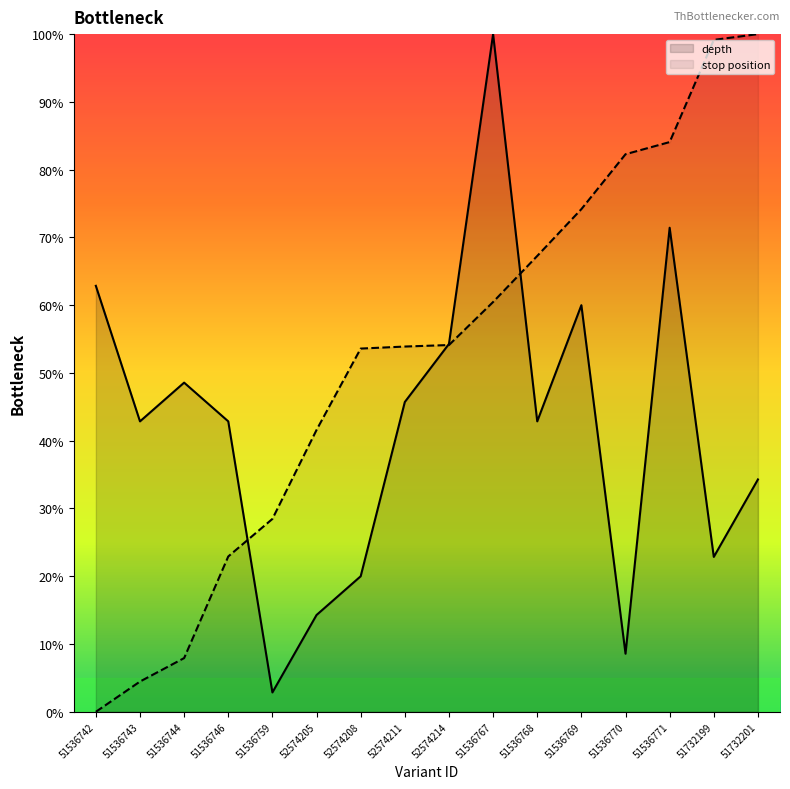

Rank the series at 51536746 from lowest to highest value.

stop position, depth